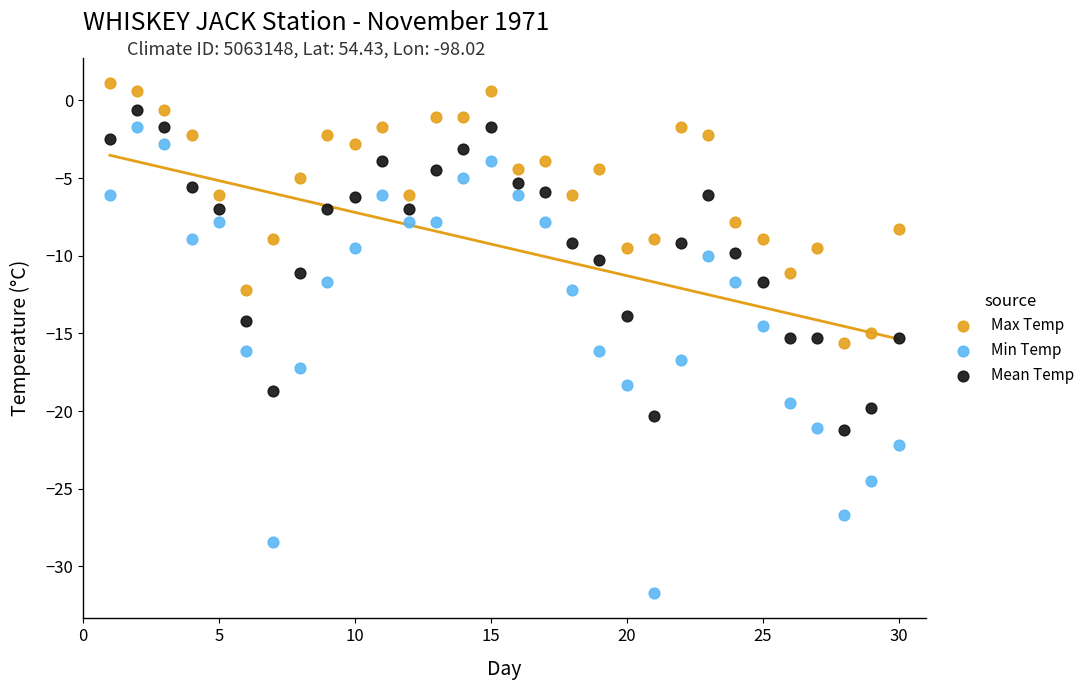

Which series has the widest spread of Y values?

Min Temp